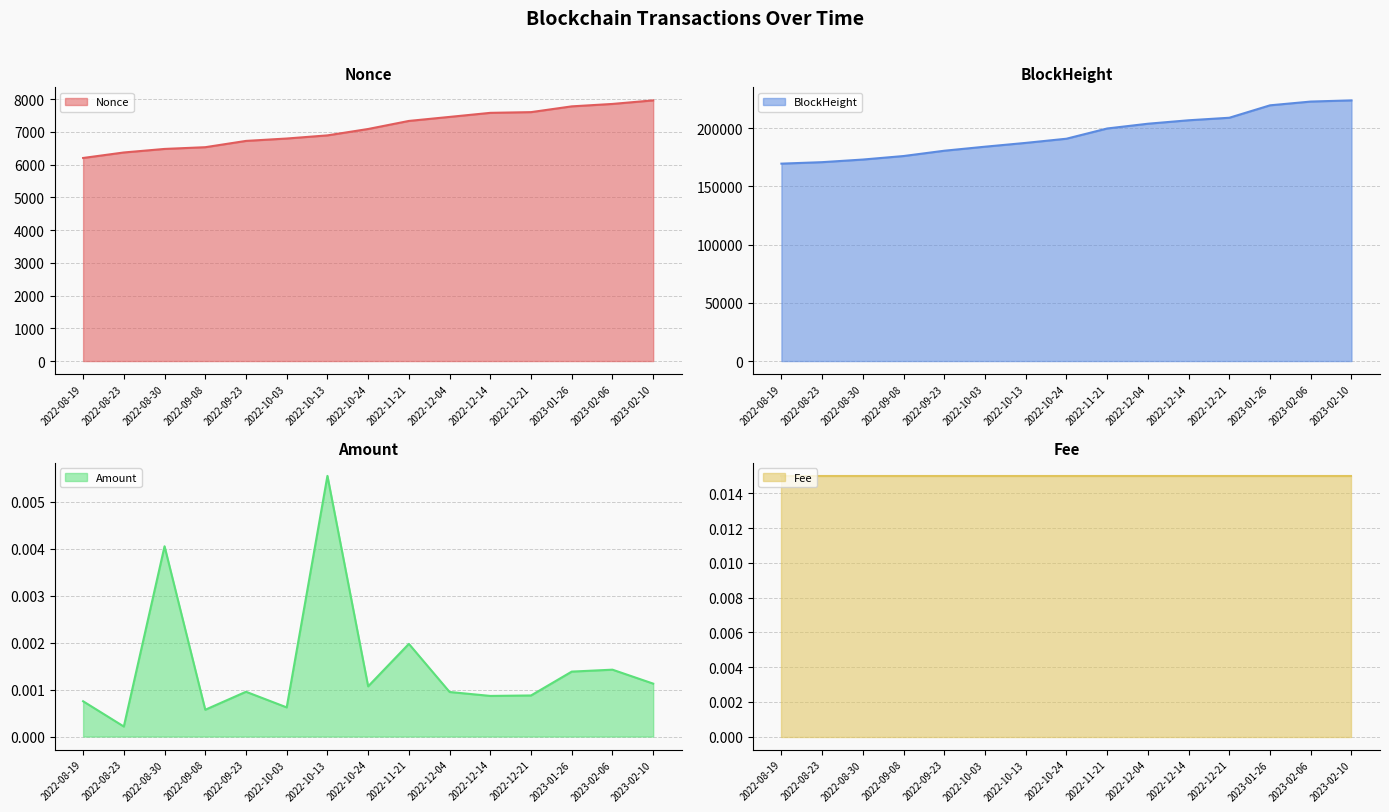

Reading left to right, what are all the values shown in this chart?

Nonce (line): 2022-08-19=6201.0	2022-08-23=6369.0	2022-08-30=6477.0	2022-09-08=6530.0	2022-09-23=6722.0	2022-10-03=6795.0	2022-10-13=6891.0	2022-10-24=7086.0	2022-11-21=7332.0	2022-12-04=7455.0	2022-12-14=7579.0	2022-12-21=7601.0	2023-01-26=7777.0	2023-02-06=7851.0	2023-02-10=7960.0
BlockHeight (line): 2022-08-19=169597.0	2022-08-23=170865.0	2022-08-30=173109.0	2022-09-08=176130.0	2022-09-23=180684.0	2022-10-03=184154.0	2022-10-13=187414.0	2022-10-24=191005.0	2022-11-21=199795.0	2022-12-04=203882.0	2022-12-14=206845.0	2022-12-21=209022.0	2023-01-26=219701.0	2023-02-06=222928.0	2023-02-10=223950.0
Amount (line): 2022-08-19=0.0	2022-08-23=0.0	2022-08-30=0.0	2022-09-08=0.0	2022-09-23=0.0	2022-10-03=0.0	2022-10-13=0.0	2022-10-24=0.0	2022-11-21=0.0	2022-12-04=0.0	2022-12-14=0.0	2022-12-21=0.0	2023-01-26=0.0	2023-02-06=0.0	2023-02-10=0.0
Fee (line): 2022-08-19=0.0	2022-08-23=0.0	2022-08-30=0.0	2022-09-08=0.0	2022-09-23=0.0	2022-10-03=0.0	2022-10-13=0.0	2022-10-24=0.0	2022-11-21=0.0	2022-12-04=0.0	2022-12-14=0.0	2022-12-21=0.0	2023-01-26=0.0	2023-02-06=0.0	2023-02-10=0.0